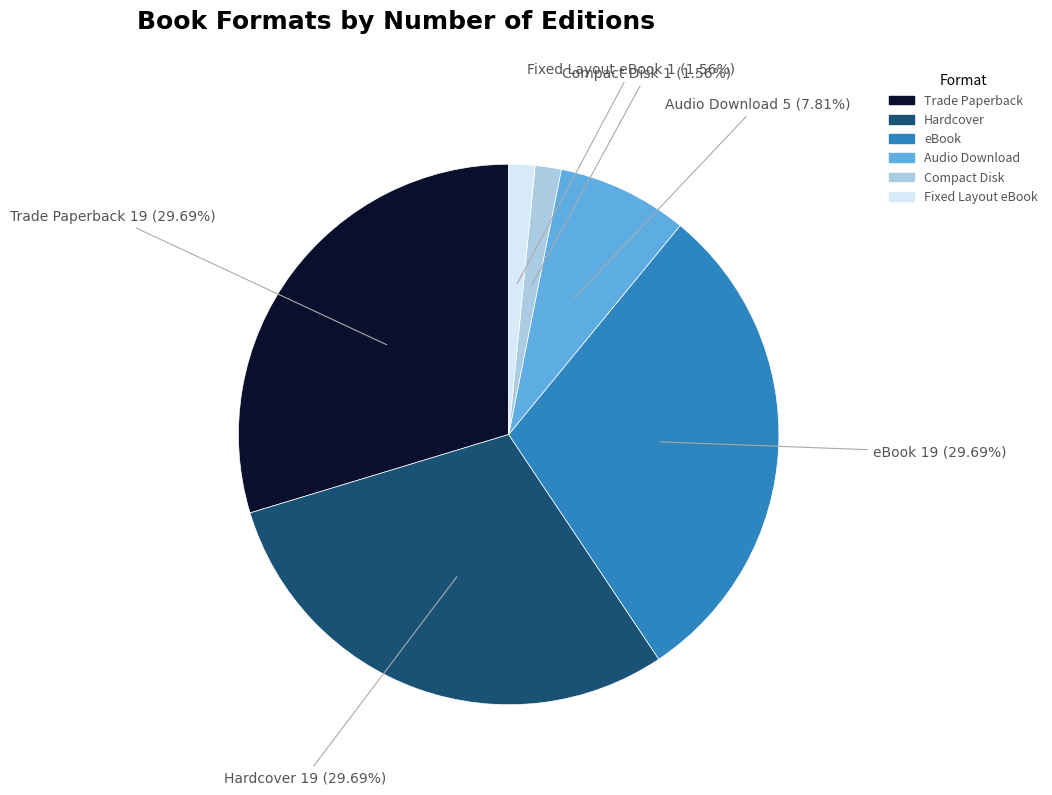

To the nearest percent, what percentage of the pie is Trade Paperback?

30%